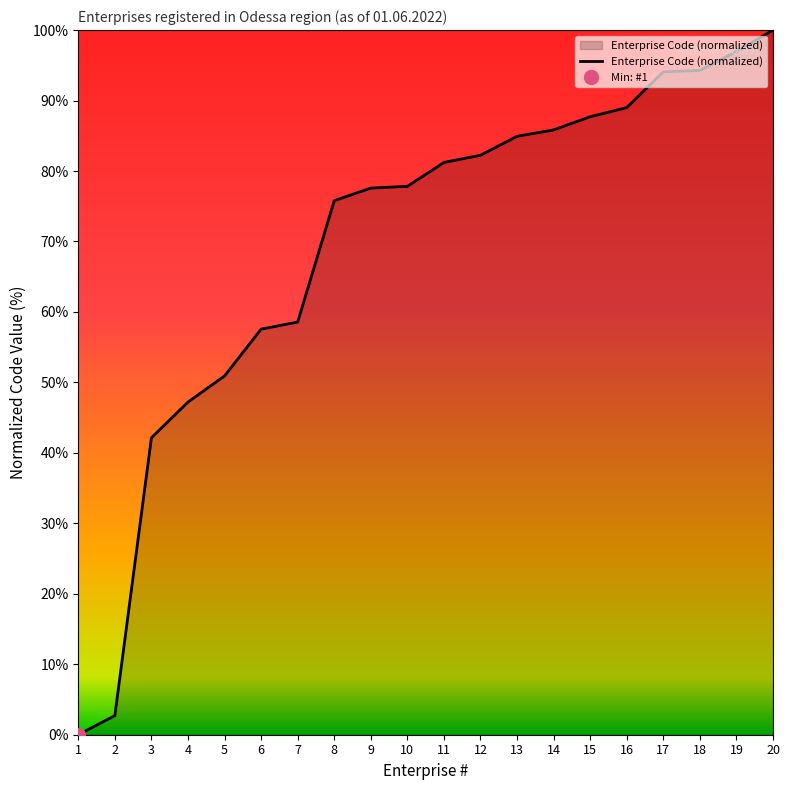

Is it true that the value at 11 is 81.2?

True